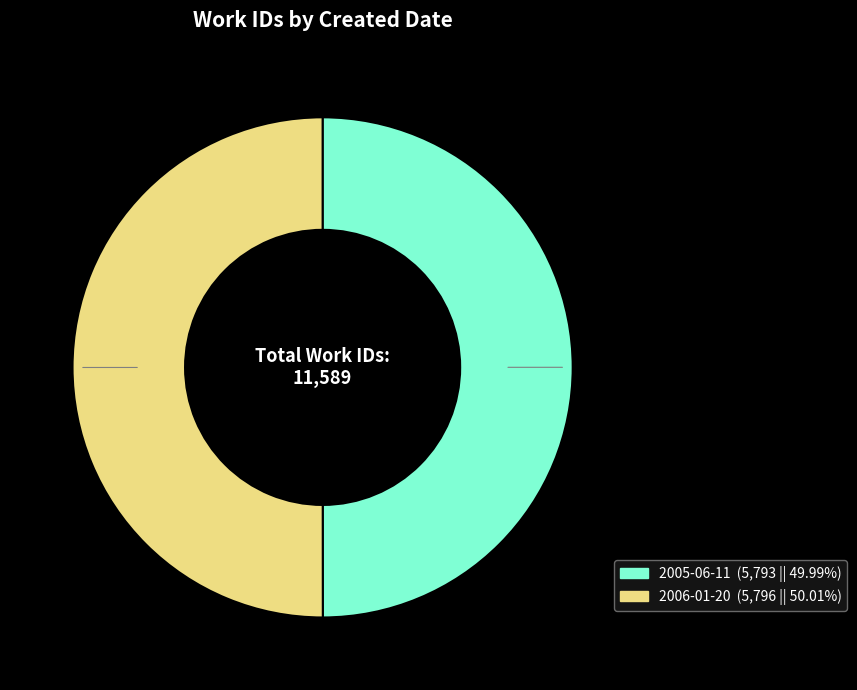

To the nearest percent, what is the average slice percentage?

50%